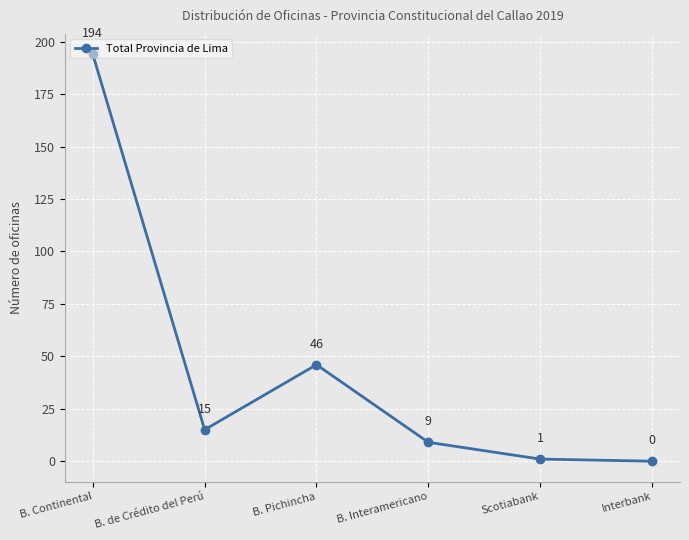

The chart shows a value of 46 at B. Pichincha. True or false?

True